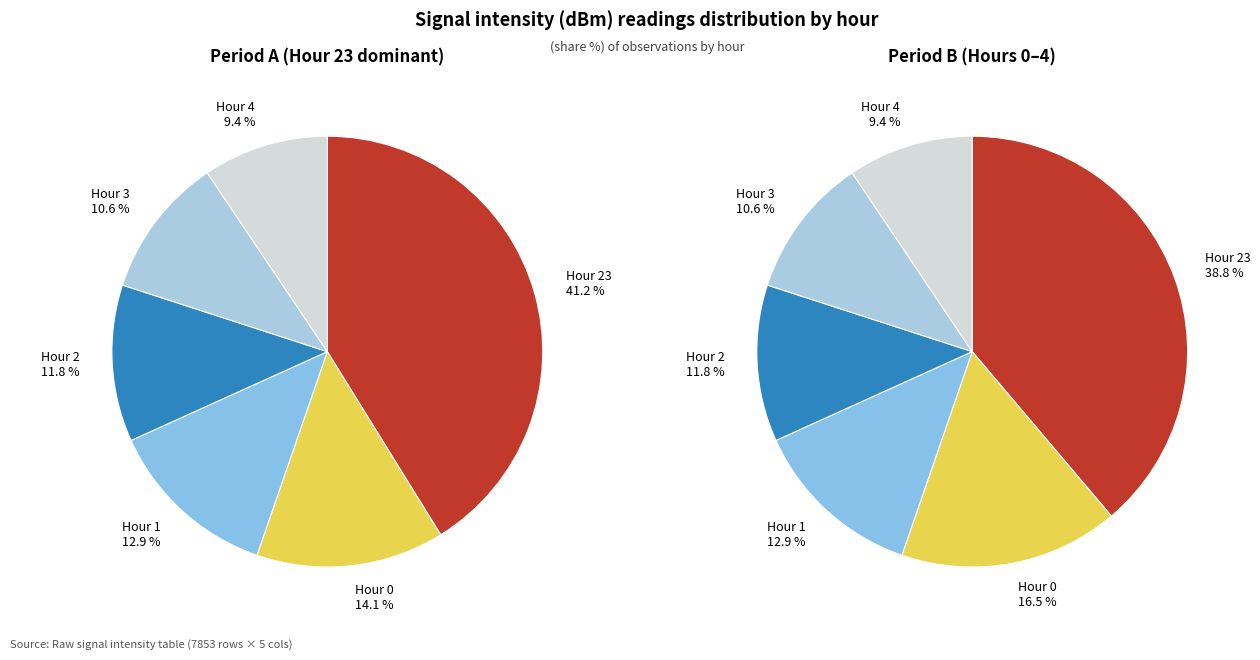

To the nearest percent, what is the difference between the largest and smallest slice percentages?

32%